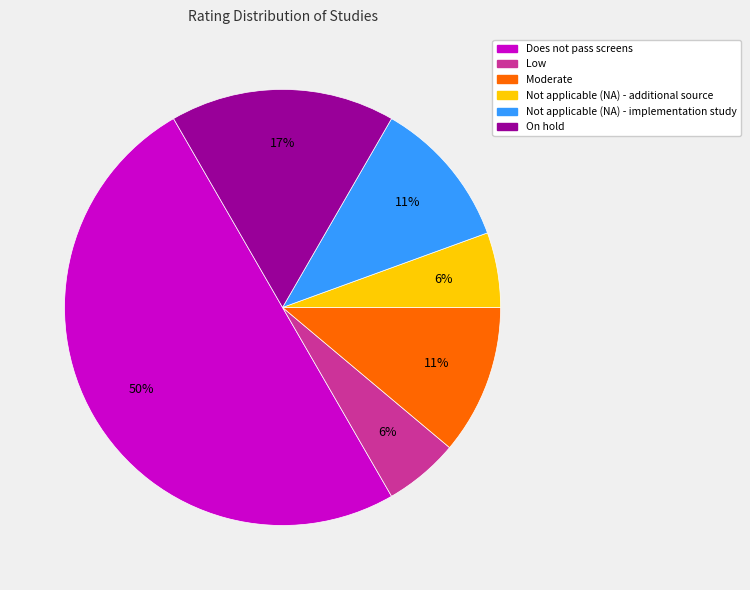

Between Not applicable (NA) - additional source and Not applicable (NA) - implementation study, which is larger?

Not applicable (NA) - implementation study